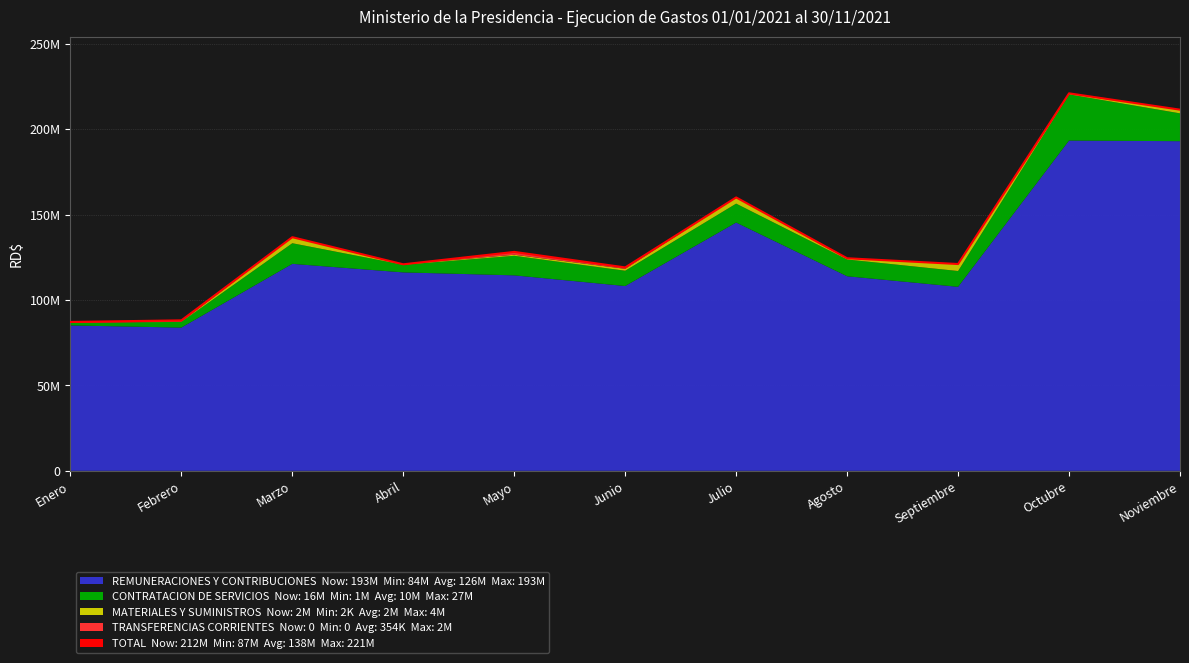

Reading right to left, transcribe all the data shown in this chart.

Noviembre=211505889.4	Octubre=221069151.8	Septiembre=121110602.2	Agosto=124487645.2	Julio=160098935.8	Junio=119123152.0	Mayo=128209919.5	Abril=120940936.6	Marzo=136820067.2	Febrero=88126044.4	Enero=87182901.4